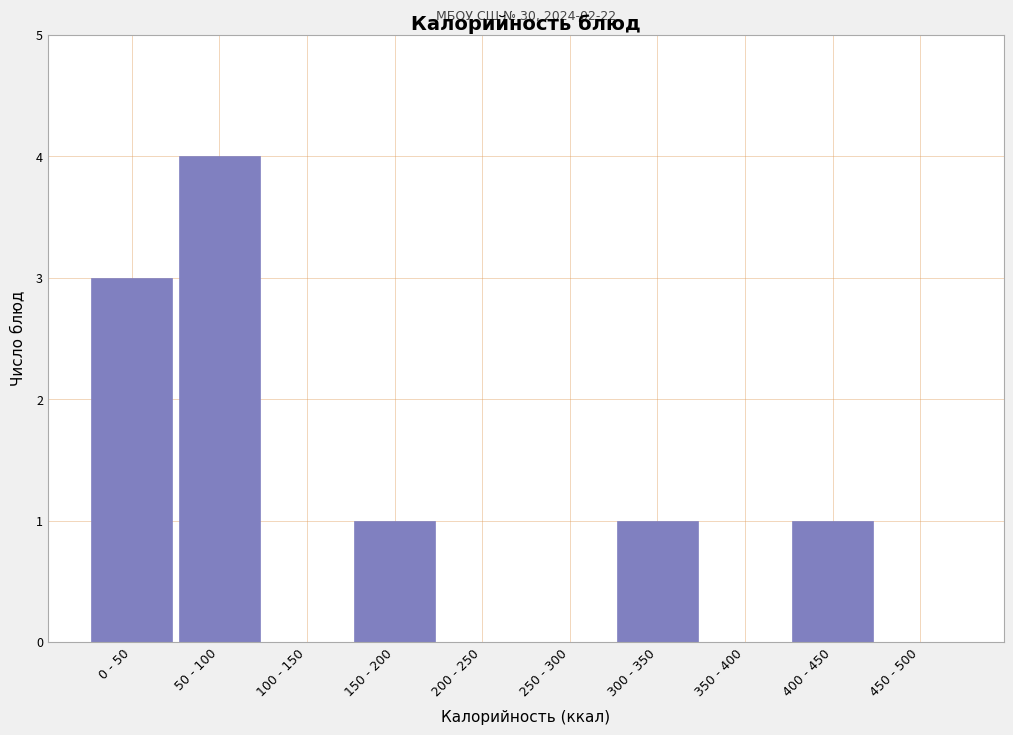

Reading left to right, list all the values displayed in this chart.

0 - 50=3	50 - 100=4	100 - 150=0	150 - 200=1	200 - 250=0	250 - 300=0	300 - 350=1	350 - 400=0	400 - 450=1	450 - 500=0